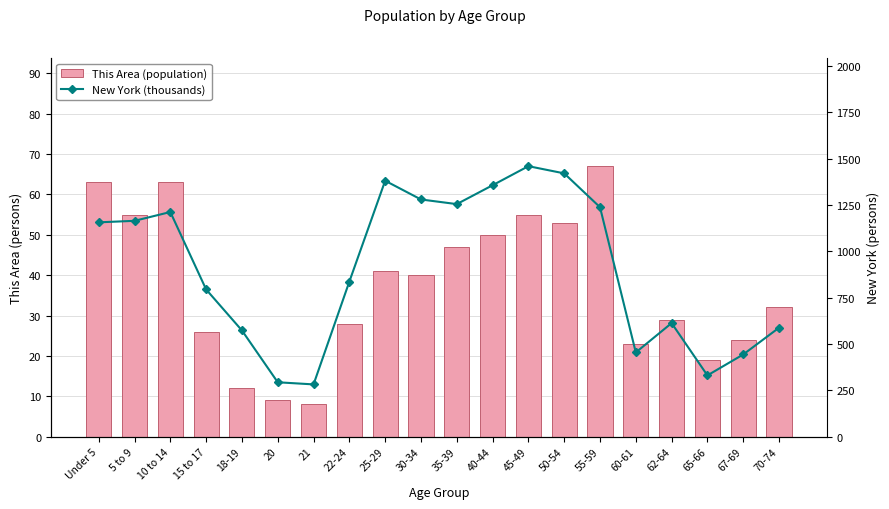

What is the approximate value of This Area (population) at 25-29?

41.0